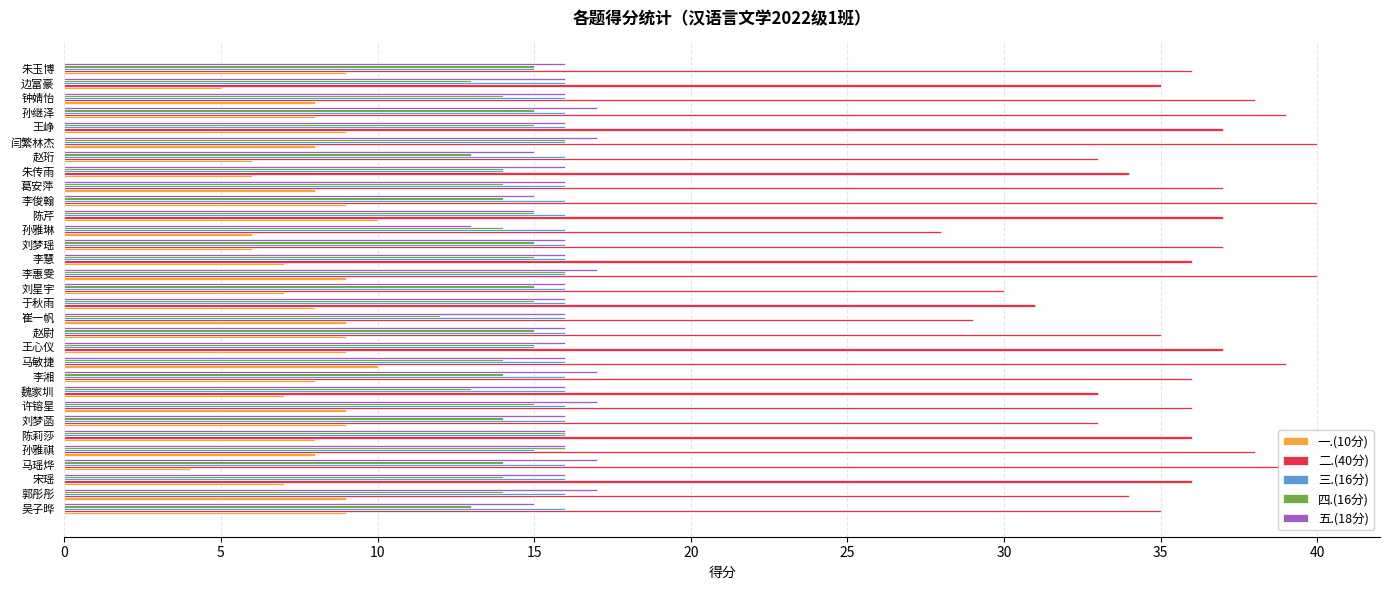

What is the average value of the 五.(18分) series?

16